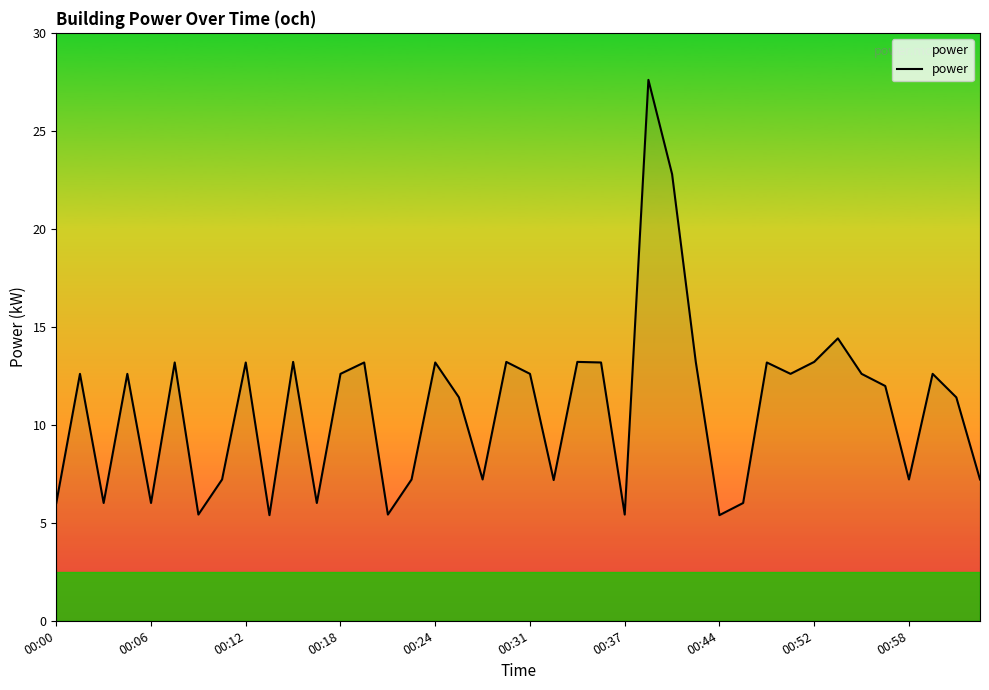

What is the maximum value shown in the chart?

27.6